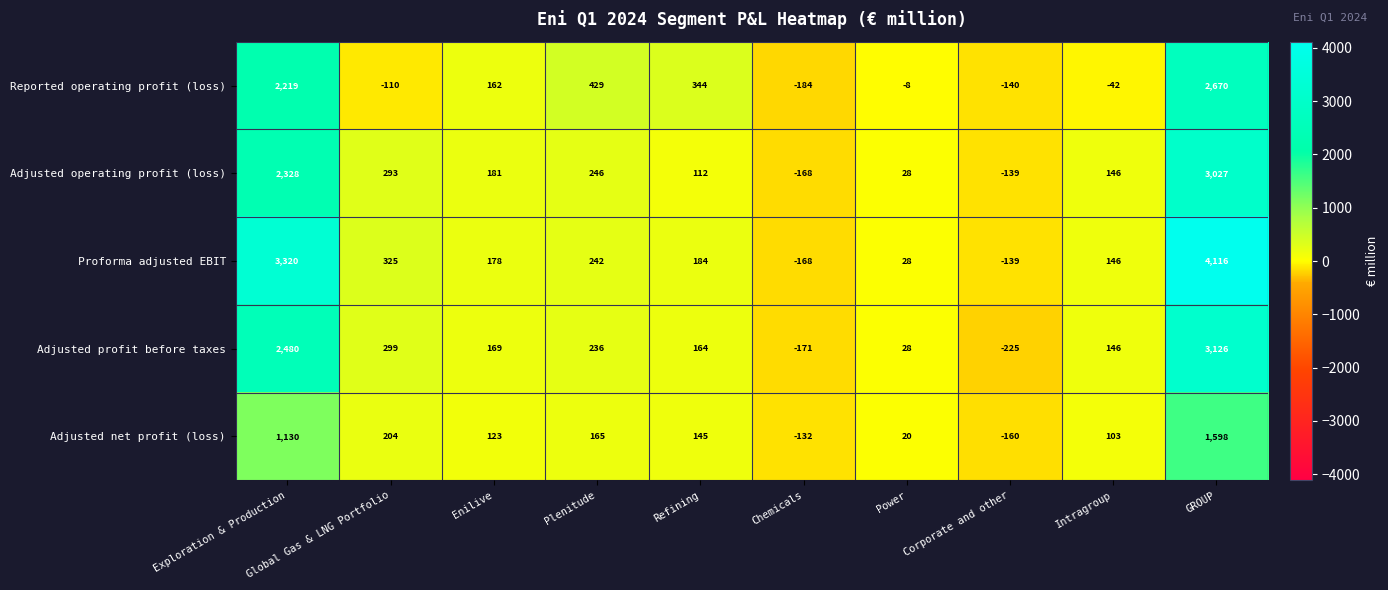

What is the highest value of the Adjusted profit before taxes series?

3126